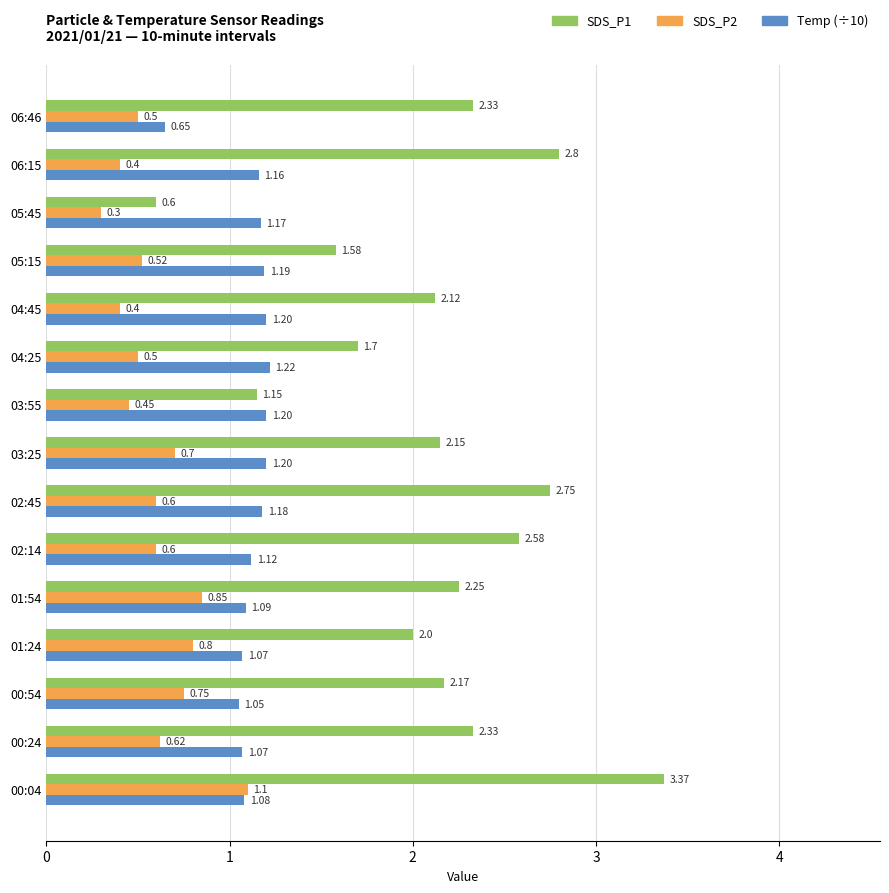

How many data points in Temp (÷10) are above 1?

14